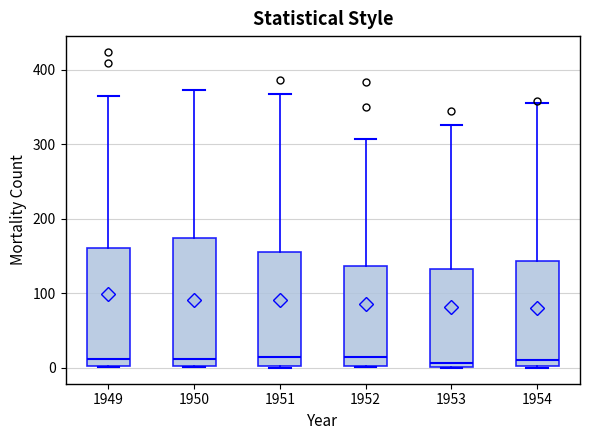

Which box is the tallest, from its lower edge to its upper edge?

1950